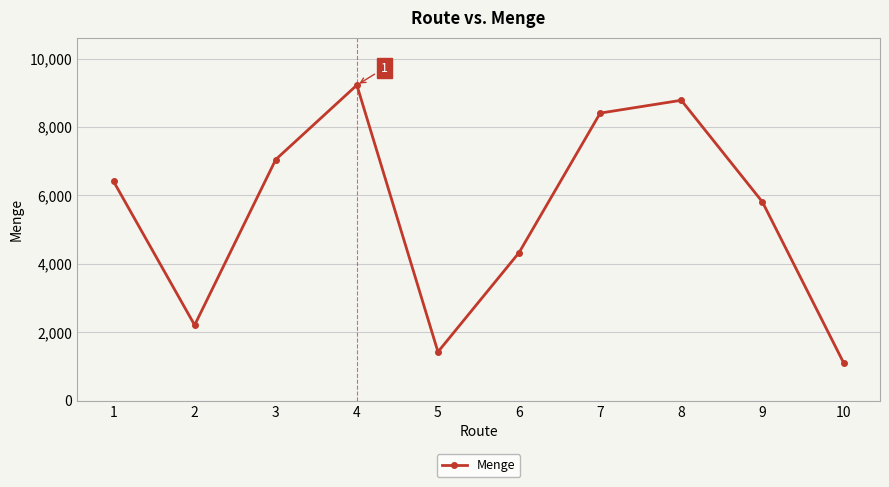

Is this an area chart (filled region under the line)?

No